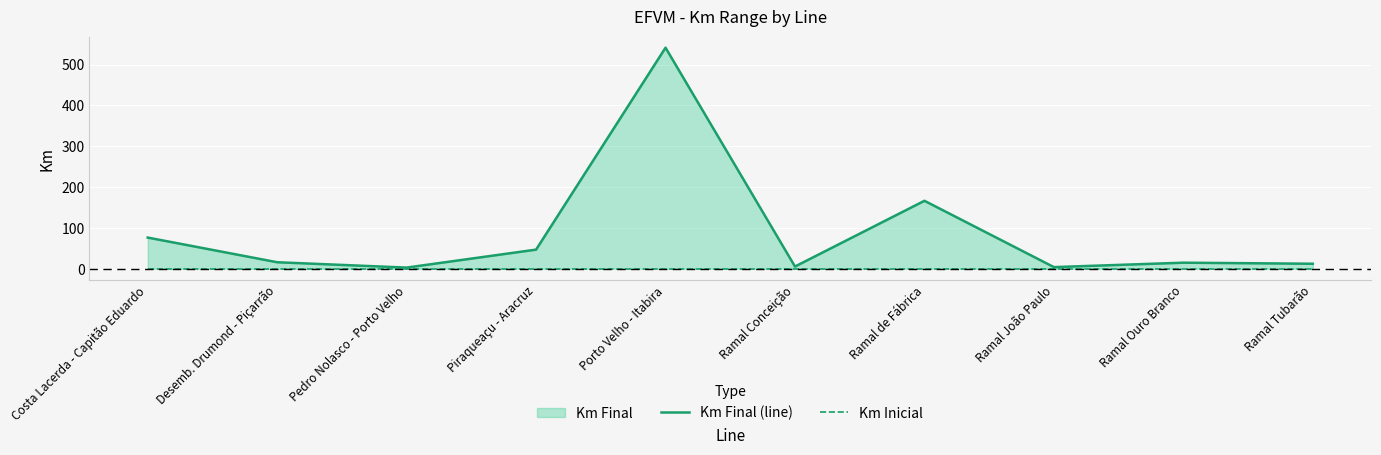

What is the difference between the maximum and minimum values in the Km Final (line) series?

538.4